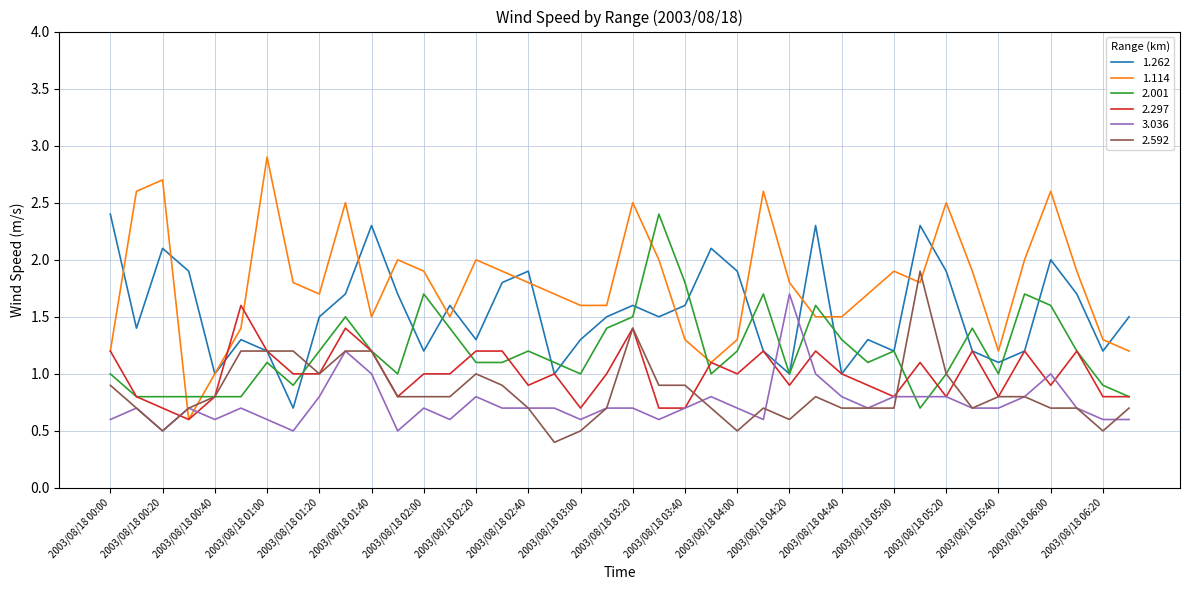

True or false: 2.001 has more than 1 points higher than both neighbors.

True